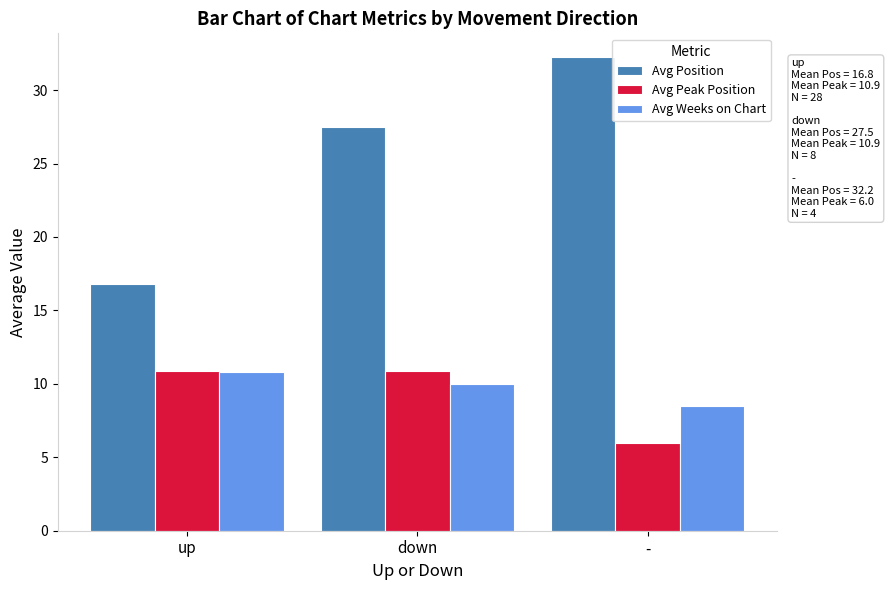

Count the Avg Weeks on Chart values in the range 8 to 10.

2